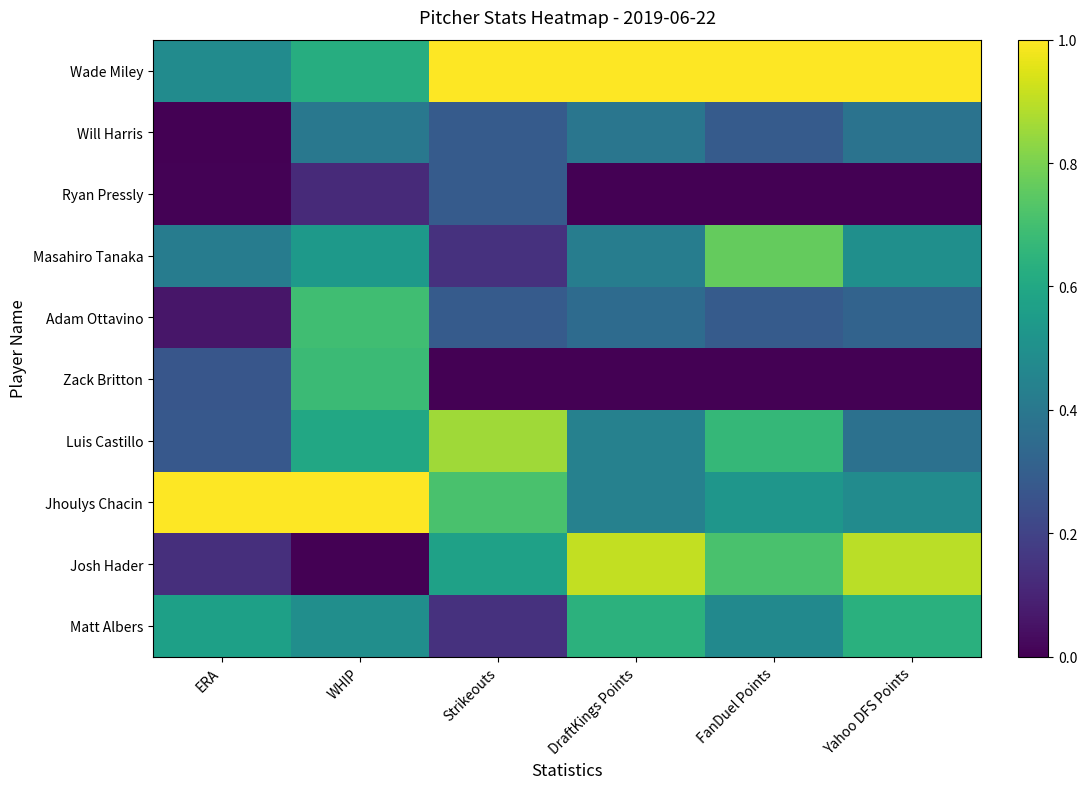

At how many categories does at least one series exceed 0?

6